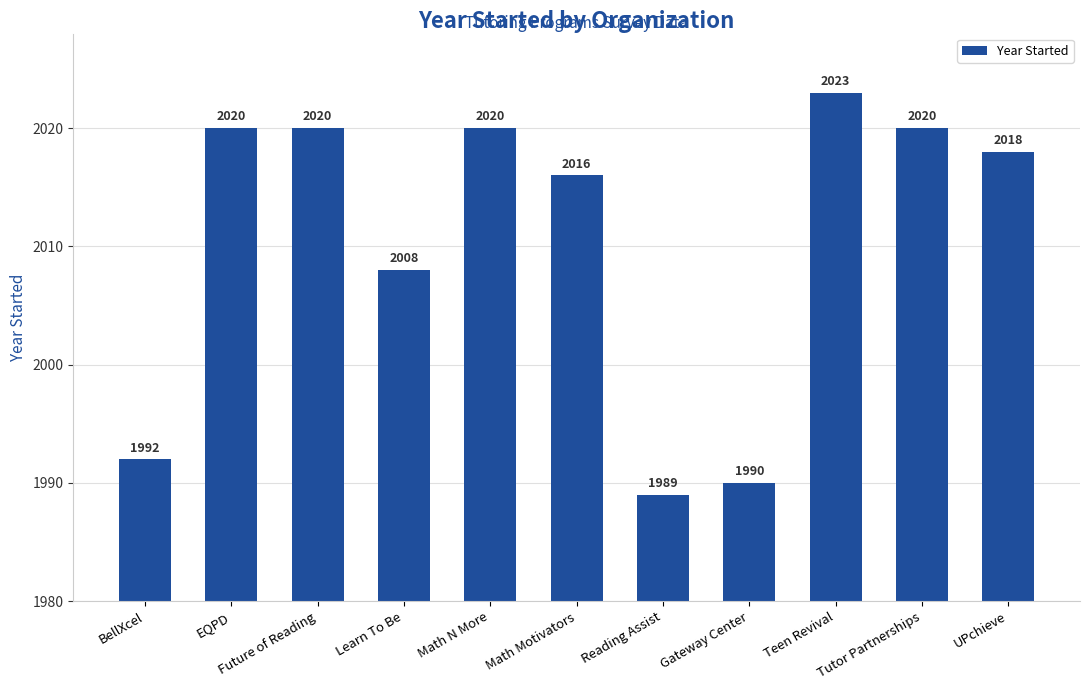

Reading left to right, what are all the values shown in this chart?

BellXcel=1992	EQPD=2020	Future of Reading=2020	Learn To Be=2008	Math N More=2020	Math Motivators=2016	Reading Assist=1989	Gateway Center=1990	Teen Revival=2023	Tutor Partnerships=2020	UPchieve=2018